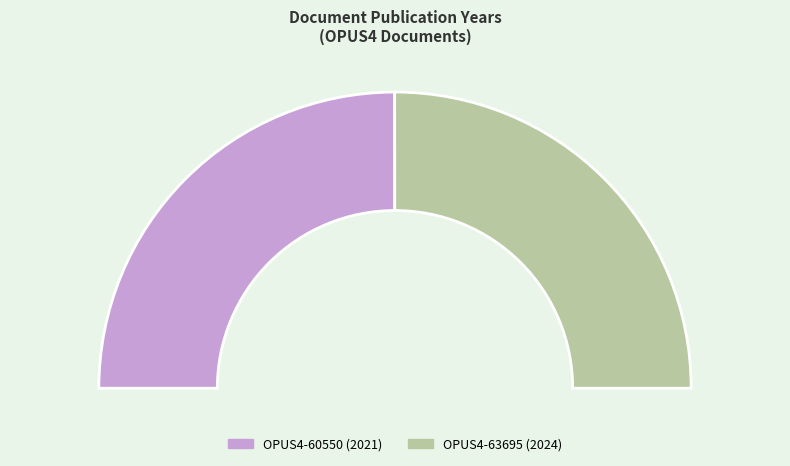

What percentage is the OPUS4-60550 slice, to the nearest percent?

50%